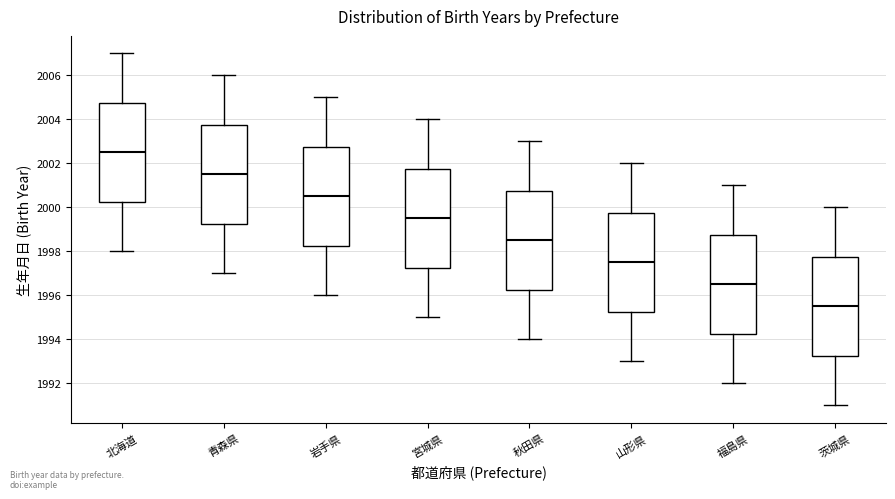

Where does the upper whisker of the box for 北海道 end on the y-axis? The values are not printed on the chart, so give them approximately, as read against the axis.

2007.0